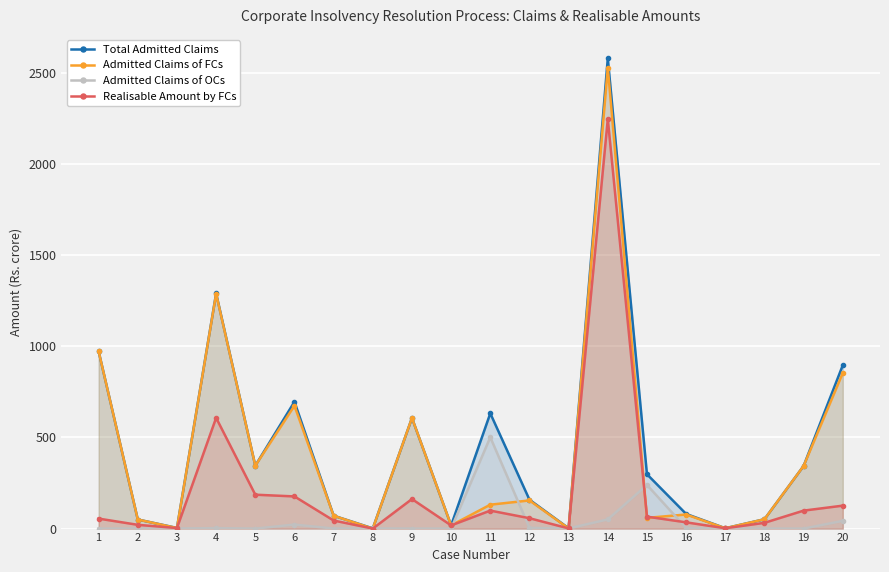

What is the difference between the Total Admitted Claims values at 10 and 17?

15.5